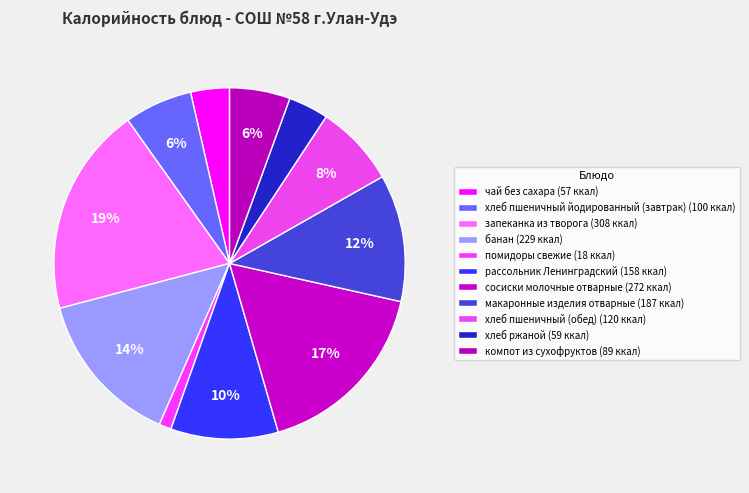

Is there a majority slice in this chart?

No